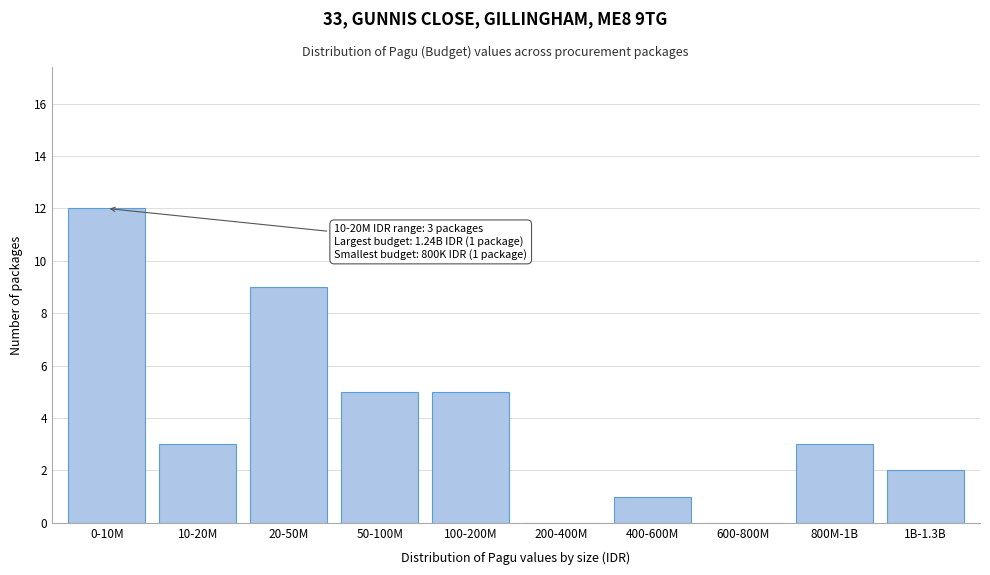

Reading left to right, extract all data points from this chart.

0-10M=12	10-20M=3	20-50M=9	50-100M=5	100-200M=5	200-400M=0	400-600M=1	600-800M=0	800M-1B=3	1B-1.3B=2